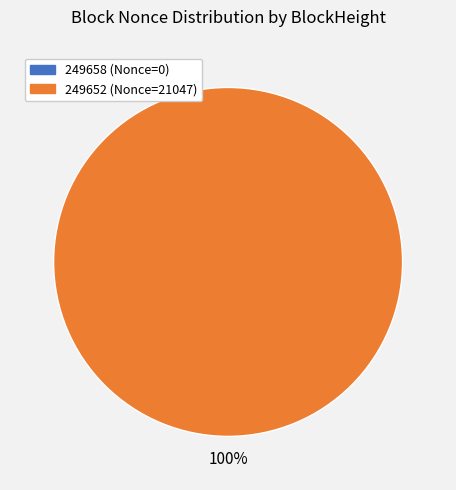

Is there any slice that represents more than half of the pie?

Yes